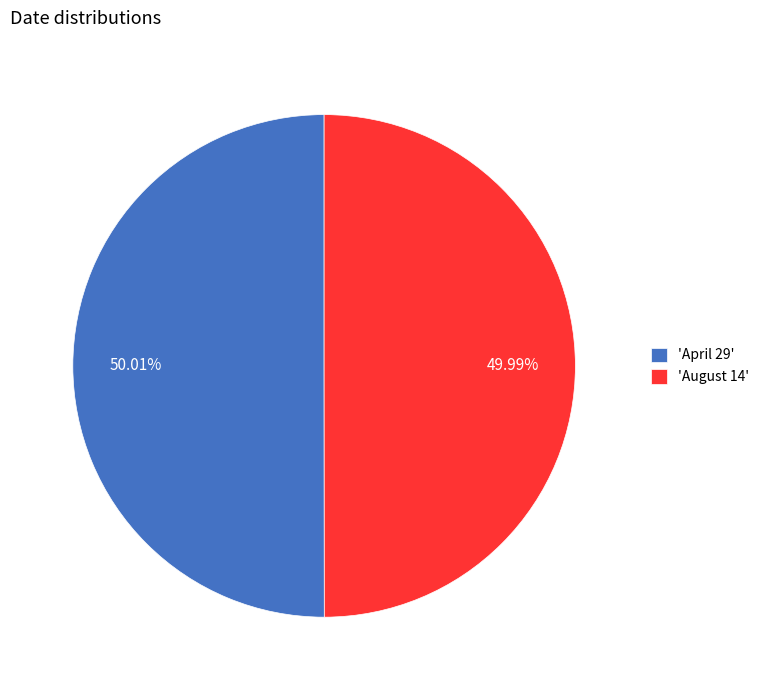

Approximately how many times larger is the value at 'August 14' compared to 'April 29'?

1.0